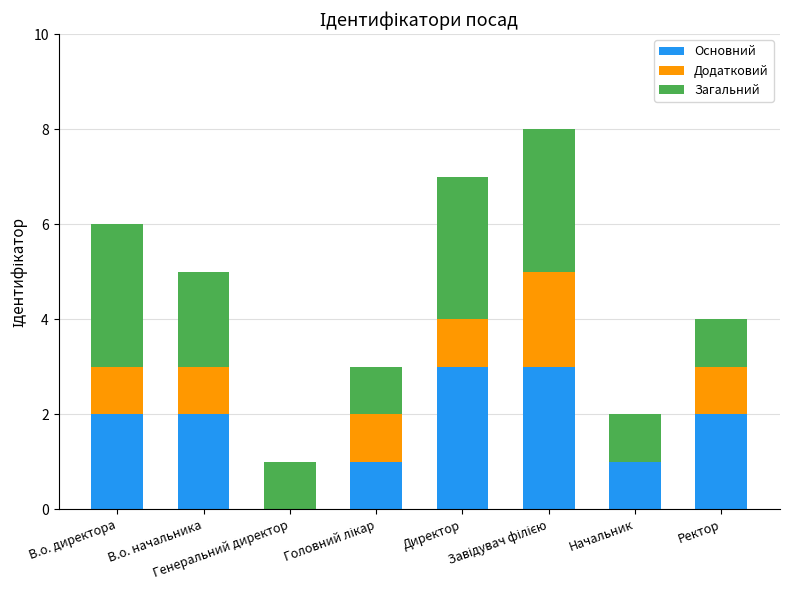

What is the sum of all Основний values?

14